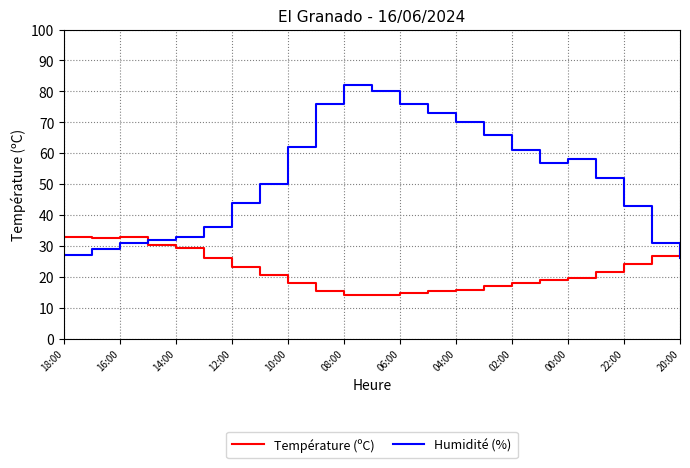

What is the difference between the maximum and minimum values in the Température (ºC) series?

18.9